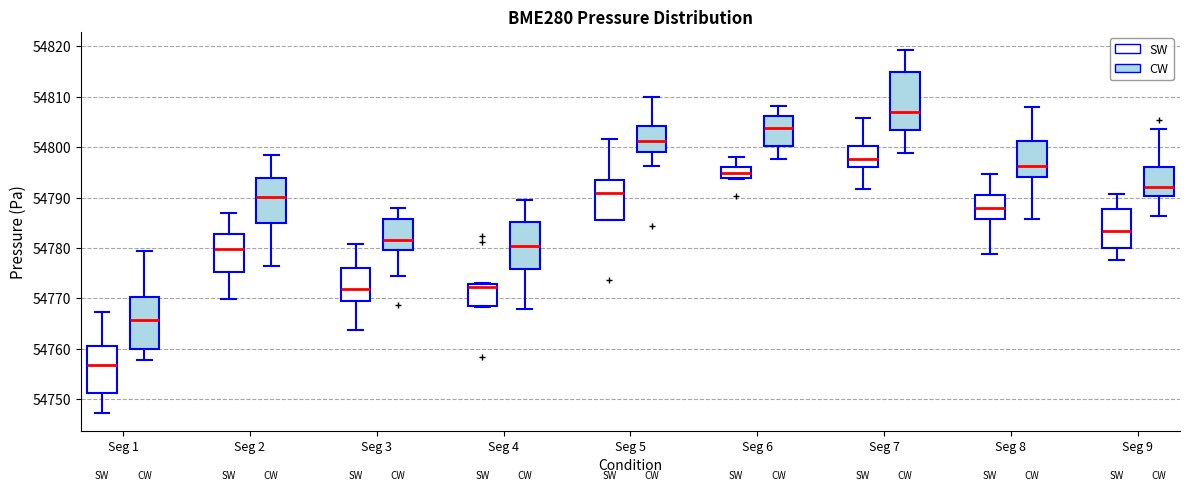

Where does the median line of the box for Seg 9 (SW) sit on the y-axis? The values are not printed on the chart, so give them approximately, as read against the axis.

54783